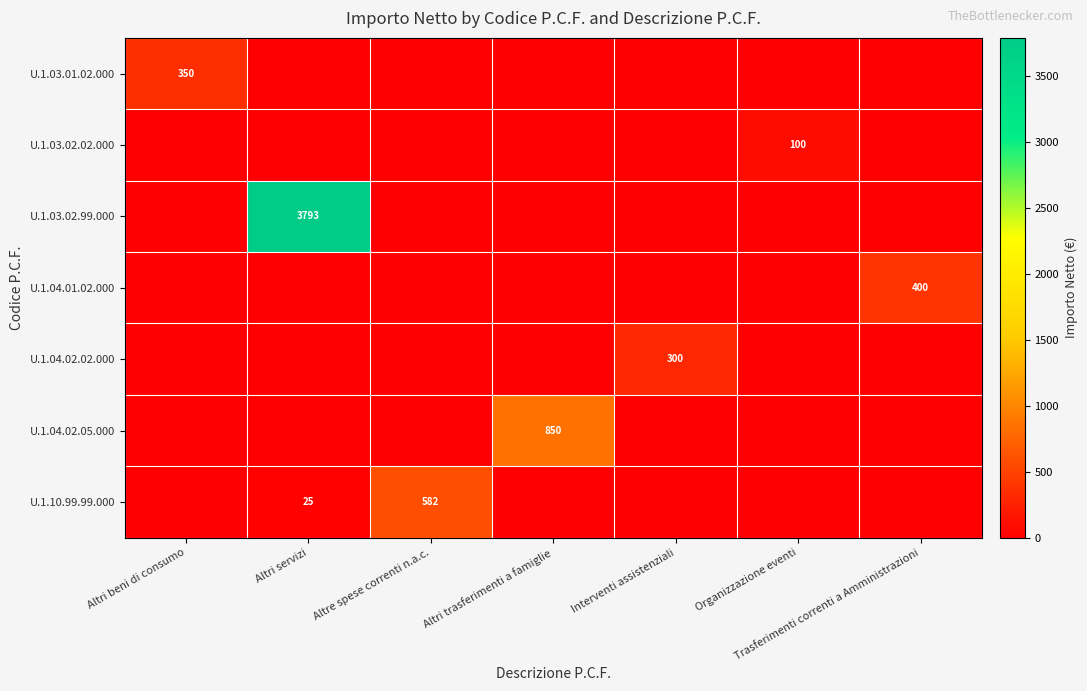

The U.1.03.02.99.000 series shows 3793 at Altri servizi. True or false?

True